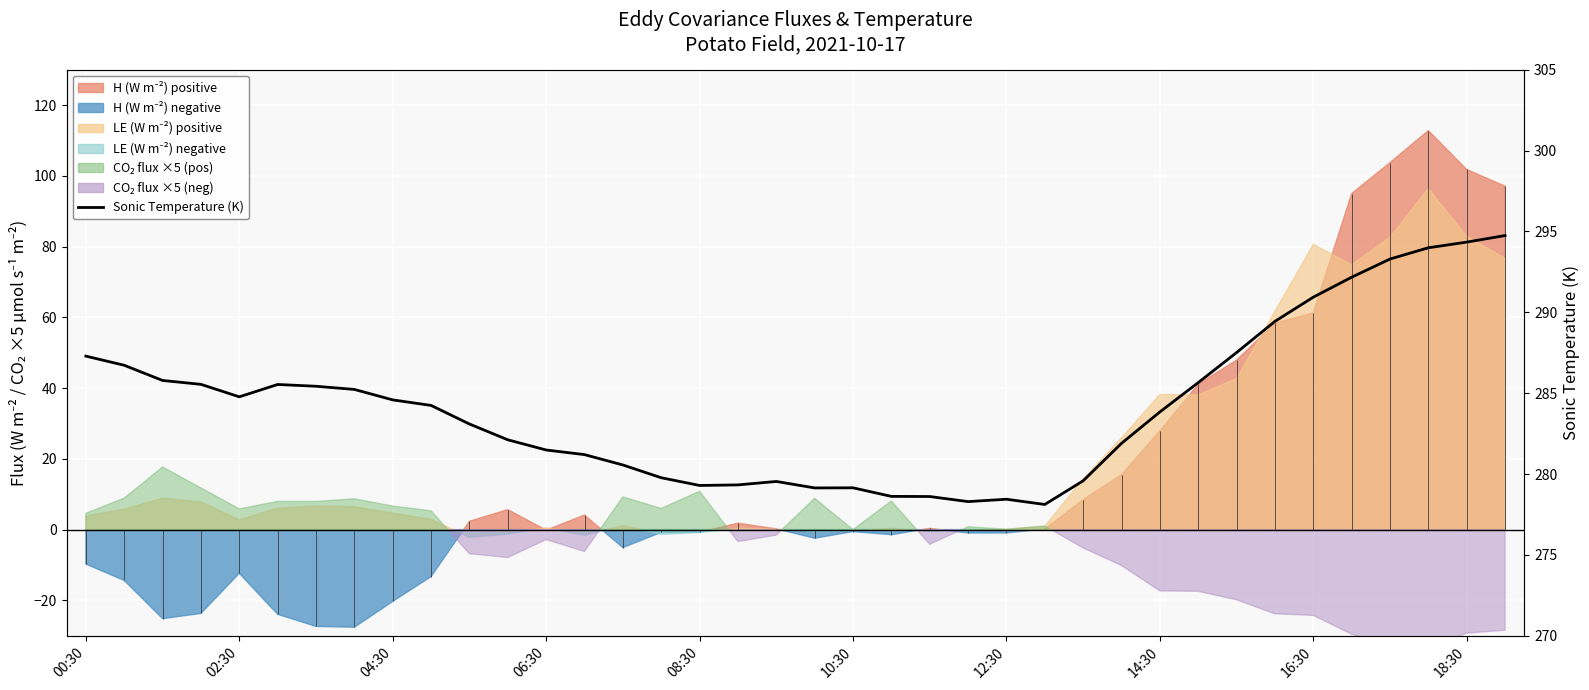

What value does the data have at 00:30?

287.3